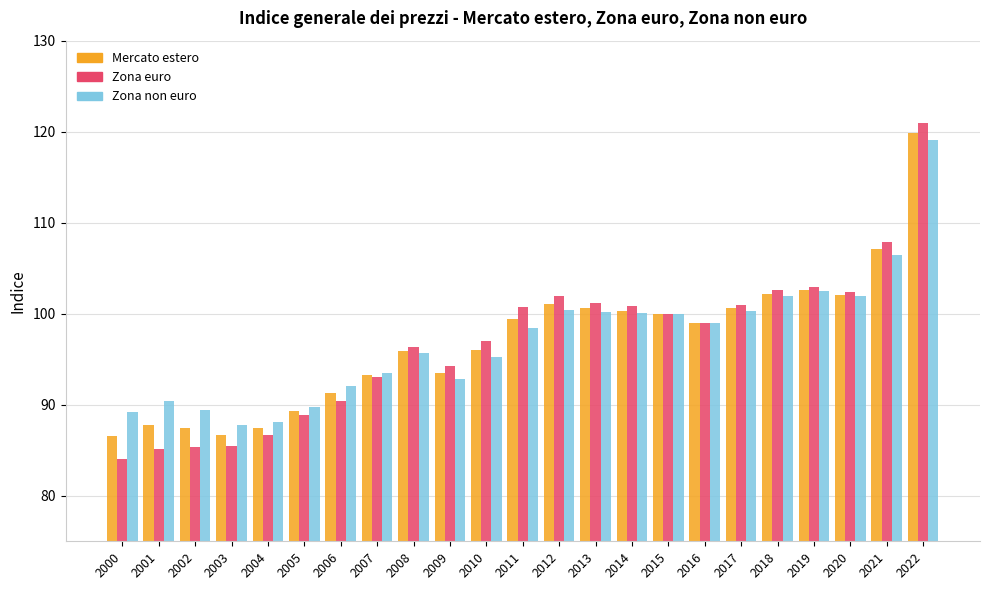

What is the total value across all series at 2001?

263.3